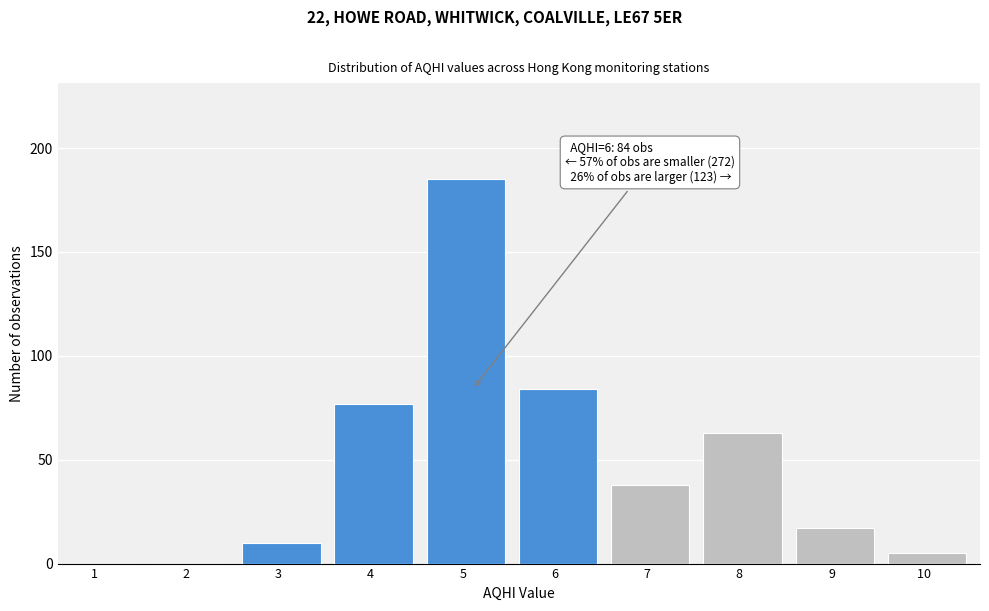

Reading left to right, list all the values displayed in this chart.

1  =0	2  =0	3  =10	4  =77	5  =185	6  =84	7  =38	8  =63	9  =17	10  =5